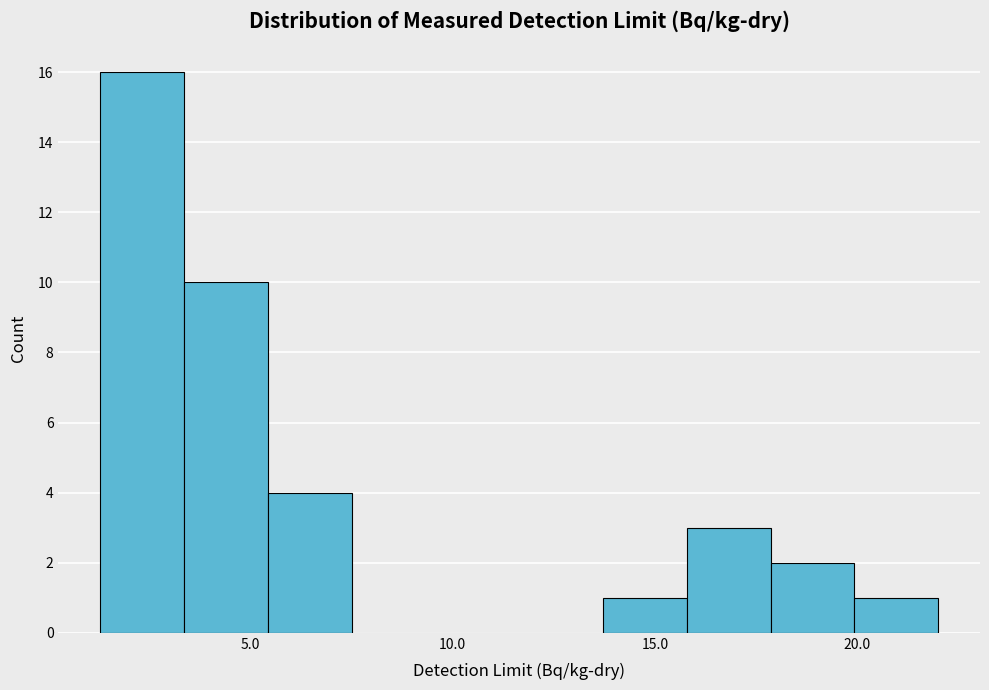

Which range on the x-axis has the tallest bar?

1.5 to 3.5